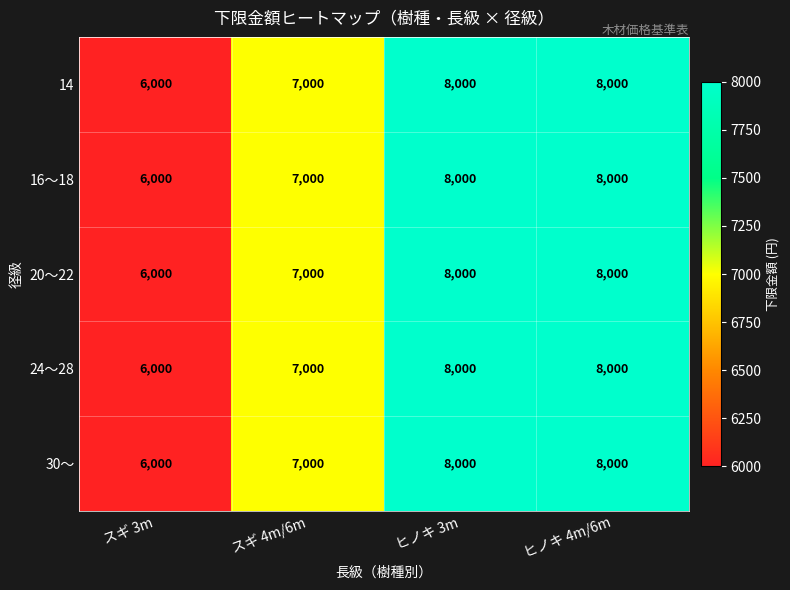

Count the 16～18 values in the range 7000 to 8000.

3